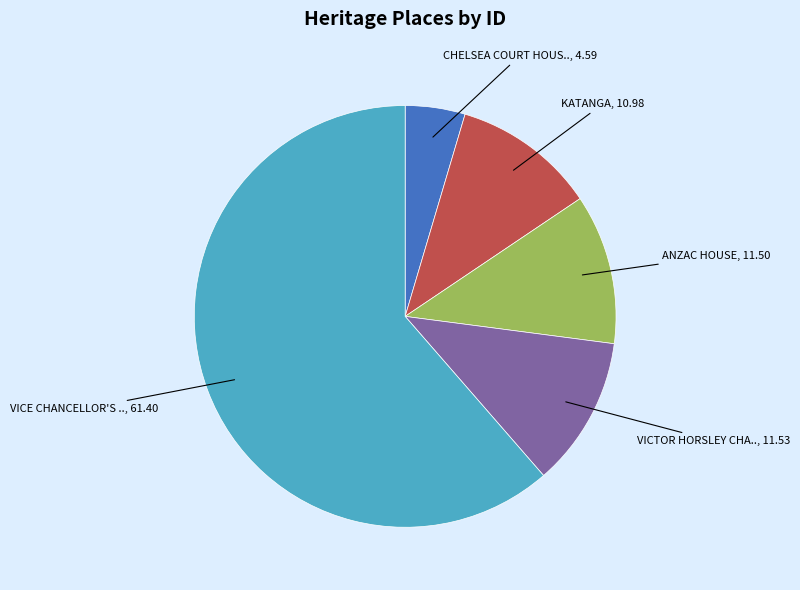

Does any single category account for the majority?

Yes